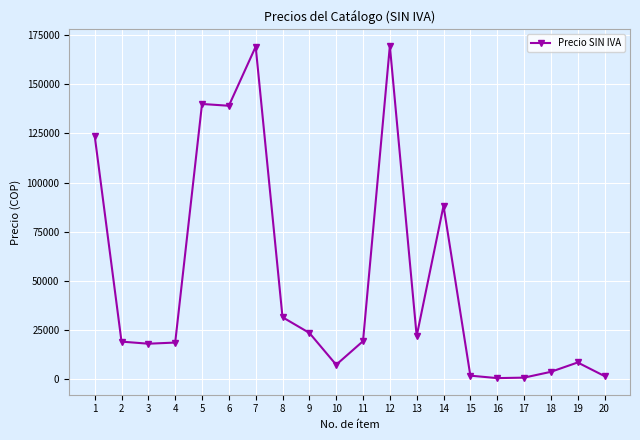

True or false: the data has more than 1 interior local peaks.

True